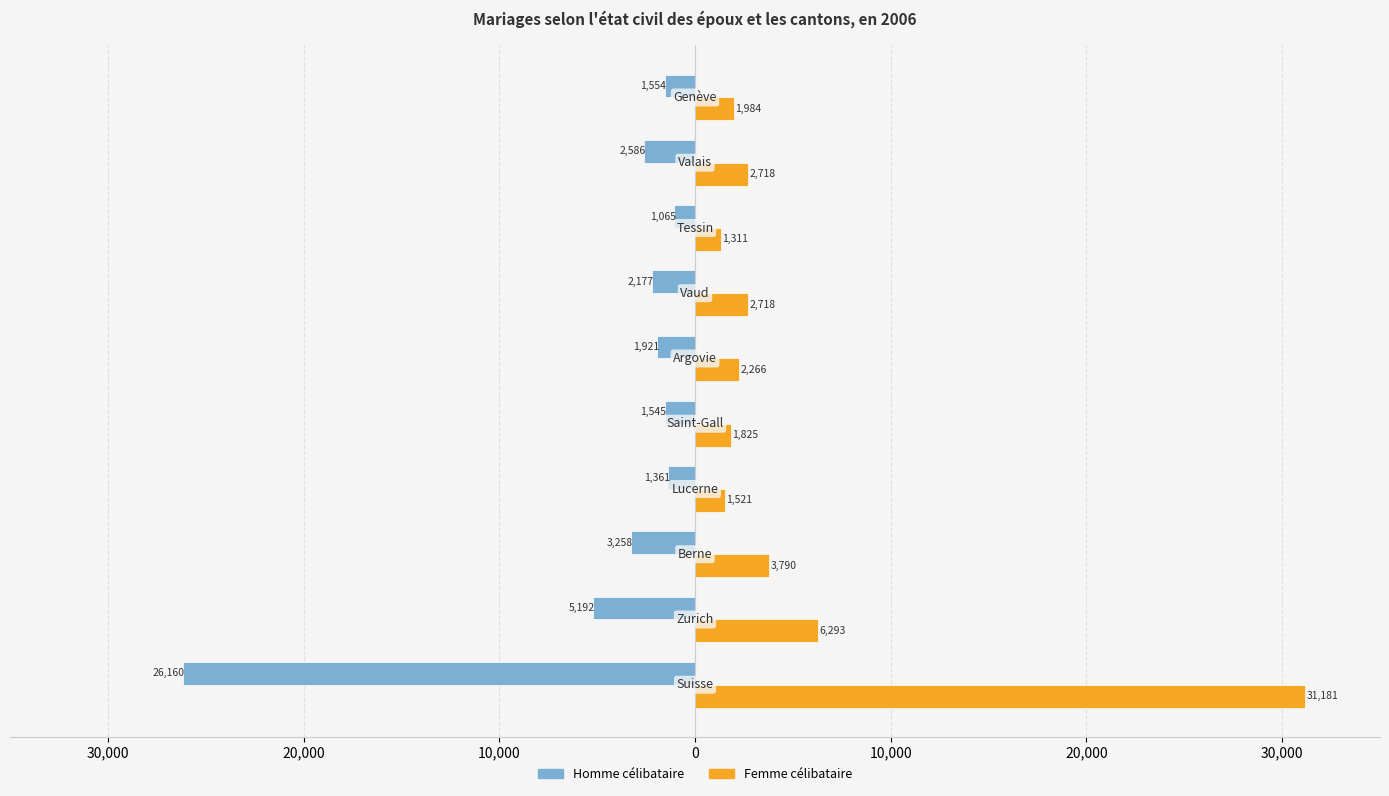

What are all the series names shown in the legend?

Homme célibataire, Femme célibataire